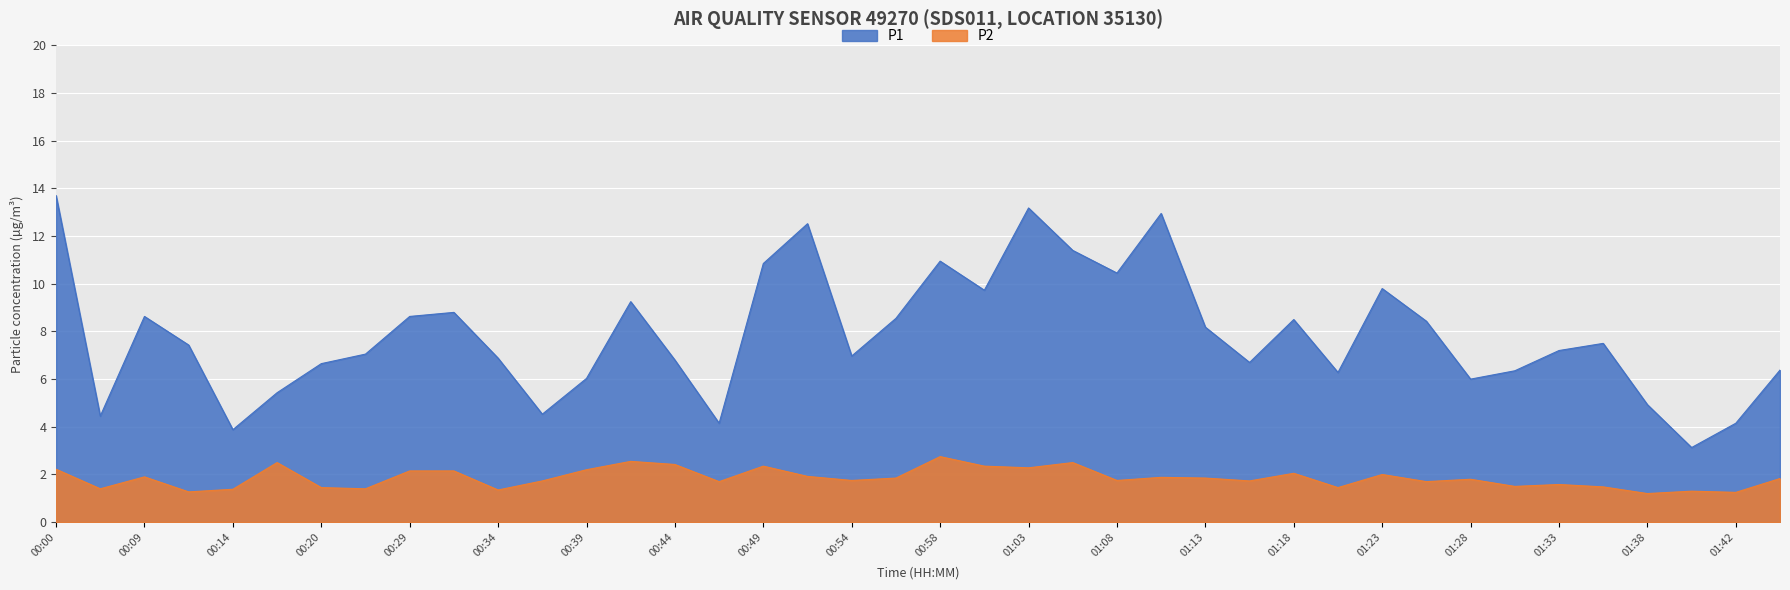

At how many categories does at least one series exceed 2?

40